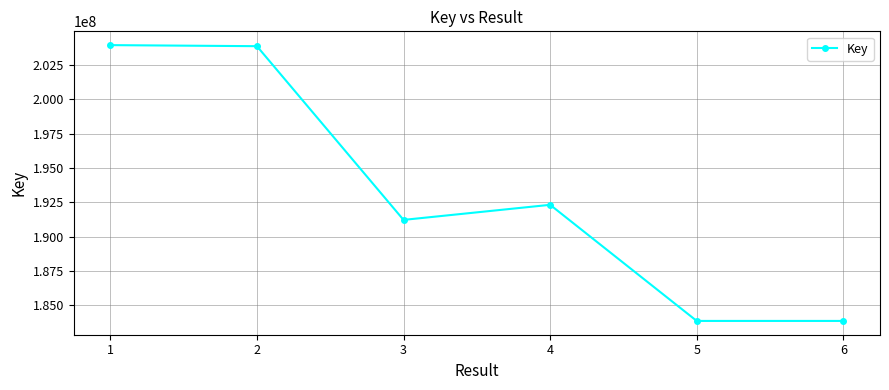

True or false: there are more than 0 points higher than both neighbors.

True